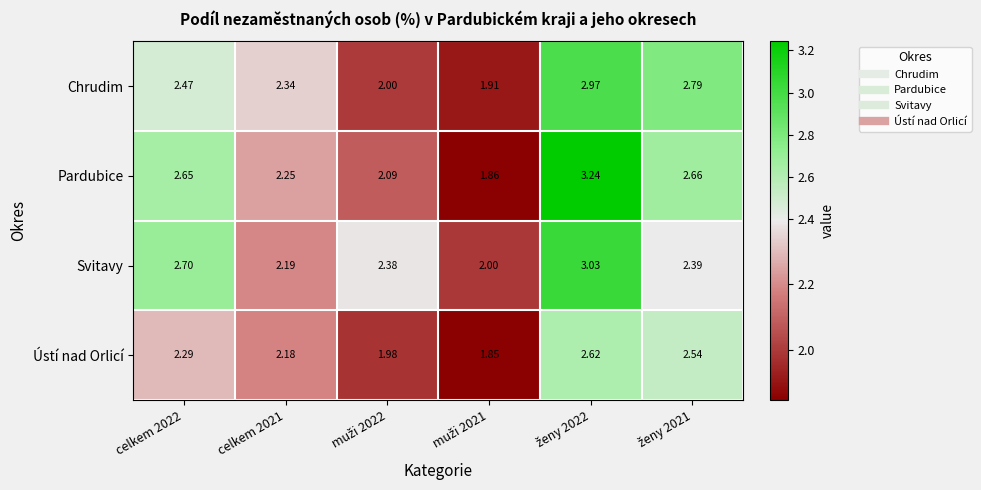

List the series in order of their peak value, highest first.

Pardubice, Svitavy, Chrudim, Ústí nad Orlicí